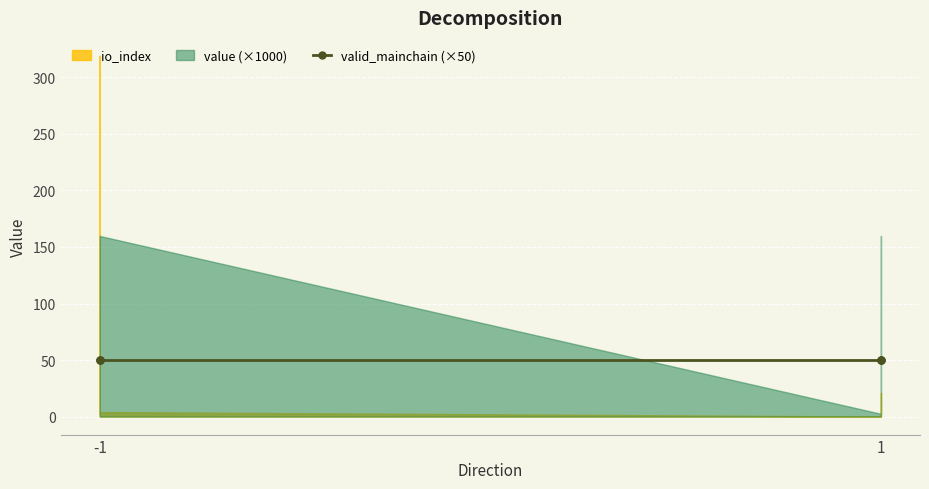

What are all the series names shown in the legend?

io_index, value, valid_mainchain